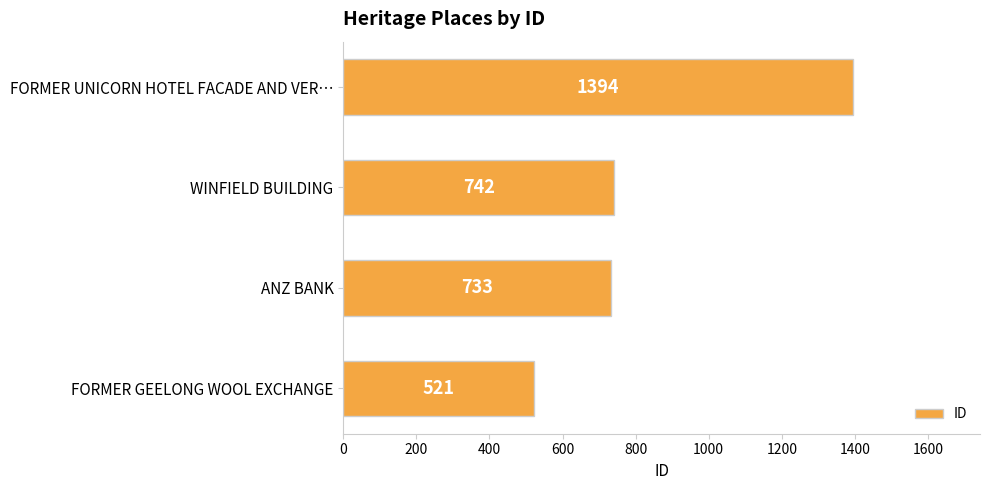

How many bars are there in total?

4